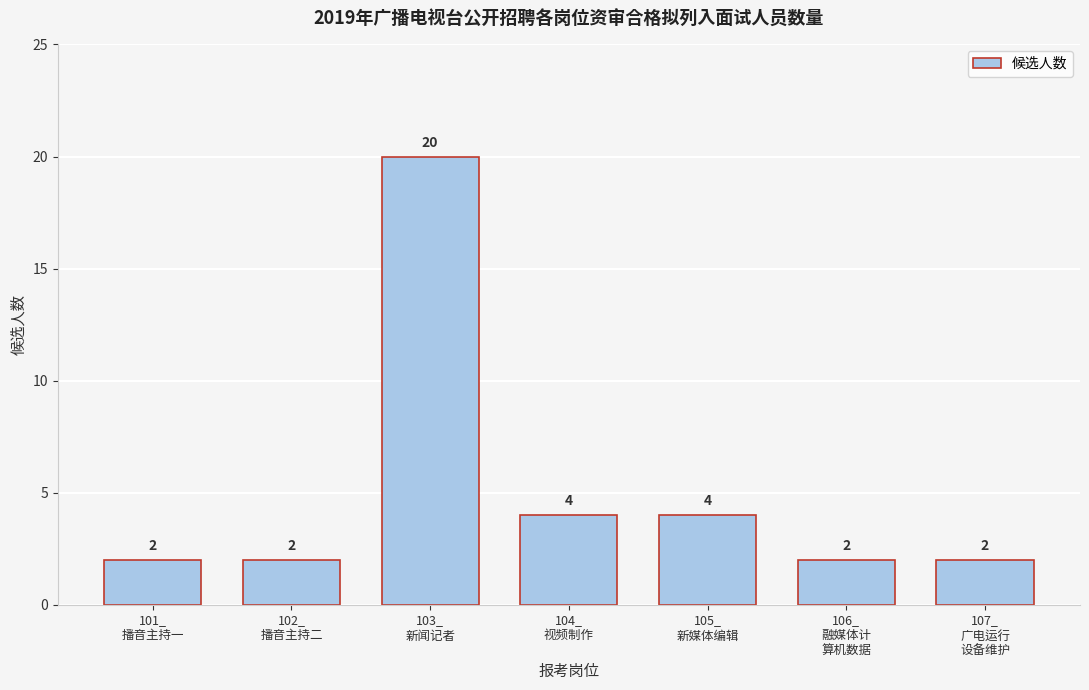

Reading left to right, extract all data points from this chart.

2	2	20	4	4	2	2